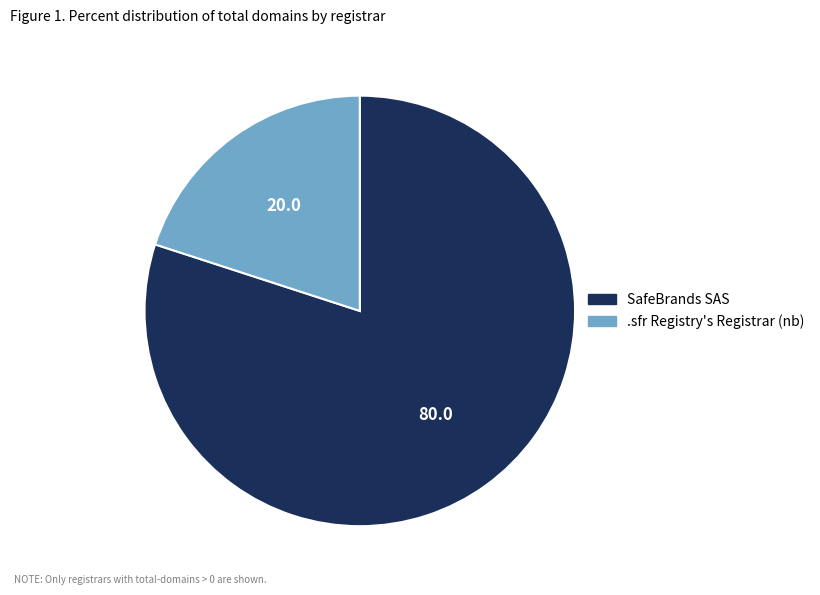

What is the smallest slice in the pie chart?

.sfr Registry's Registrar (nb)